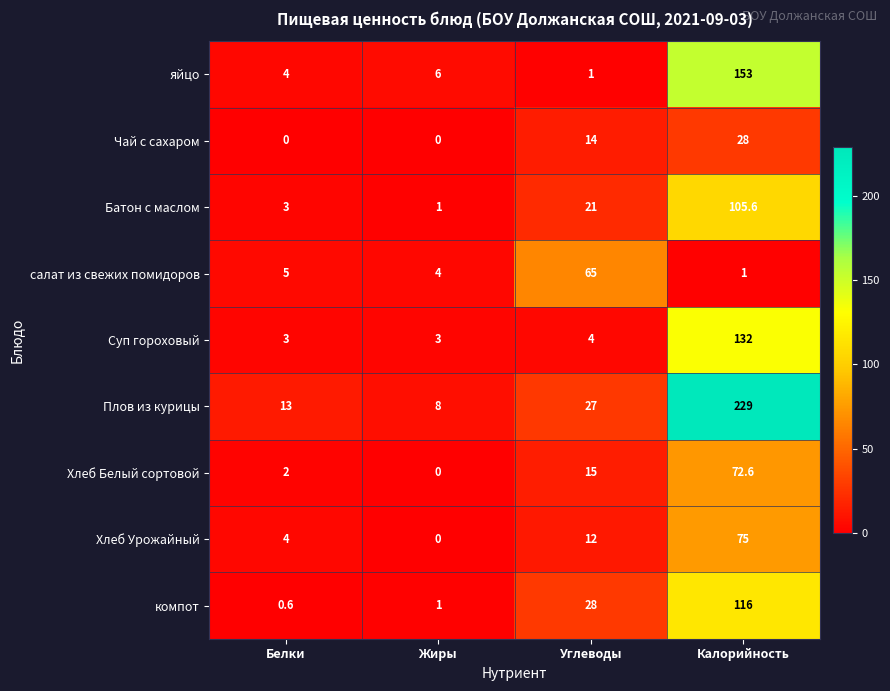

At which category is the sum across all series the highest?

Калорийность